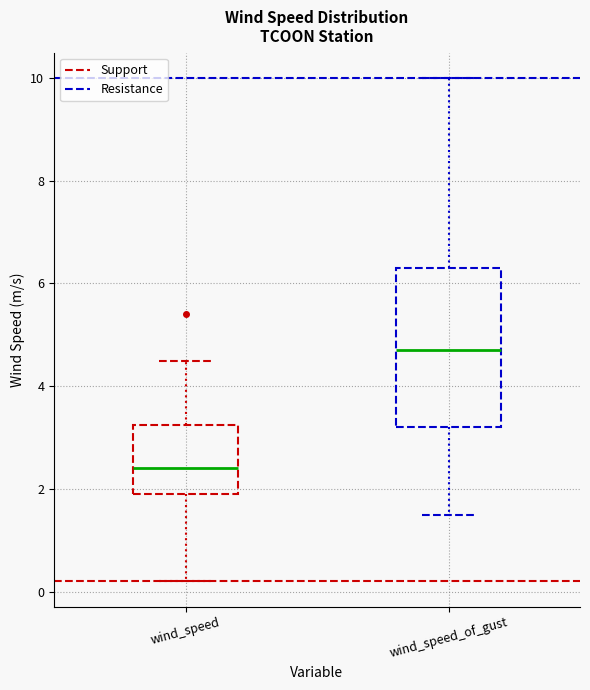

Where does the lower whisker of the box for wind_speed end on the y-axis? The values are not printed on the chart, so give them approximately, as read against the axis.

0.2